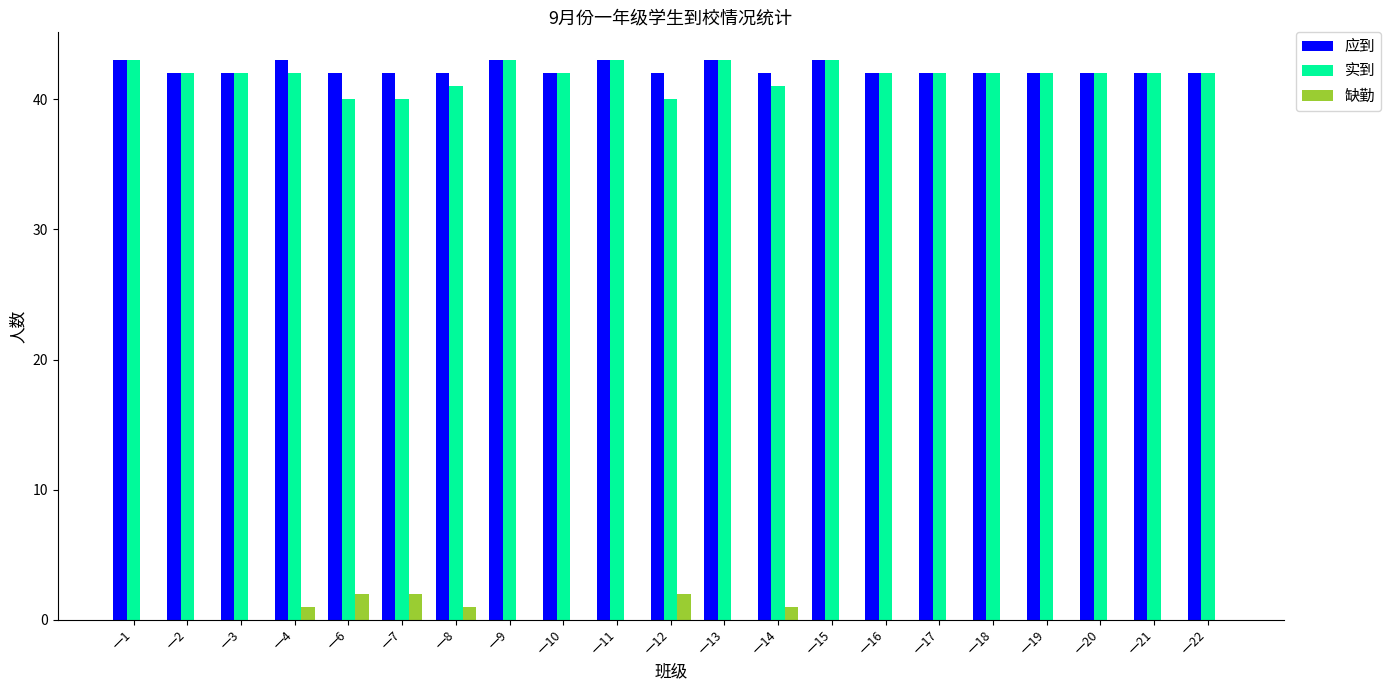

What is the maximum value shown in the chart?

43